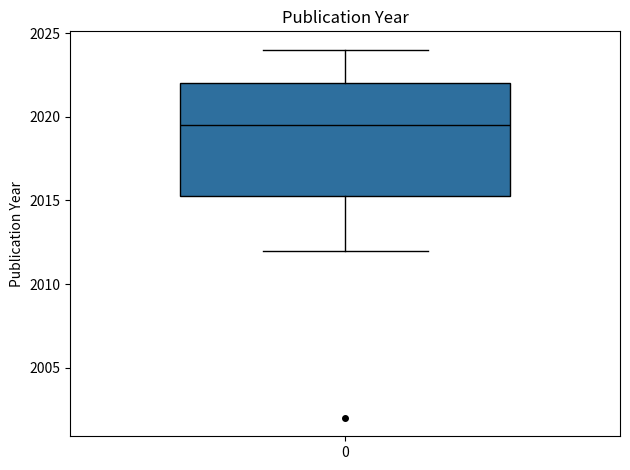

Transcribe this box plot: give where the median line is, the range the box spans, and where the two whiskers end, as read against the y-axis. The values are not printed on the chart, so give them approximately, as read against the axis.

median 2019.5, box 2015.5 to 2022.0, whiskers 2012.0 to 2024.0